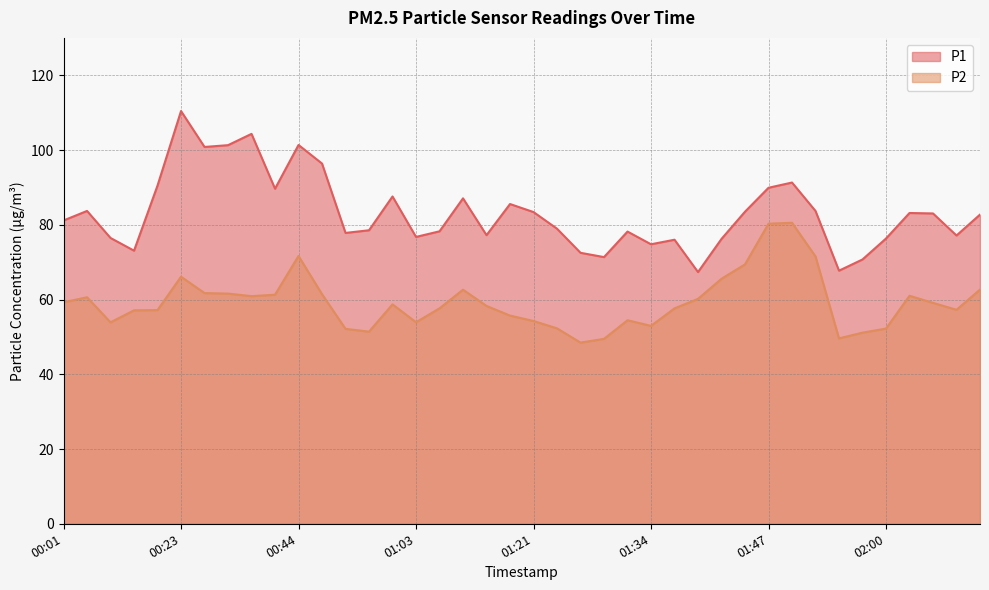

At which category is the sum across all series the highest?

00:23